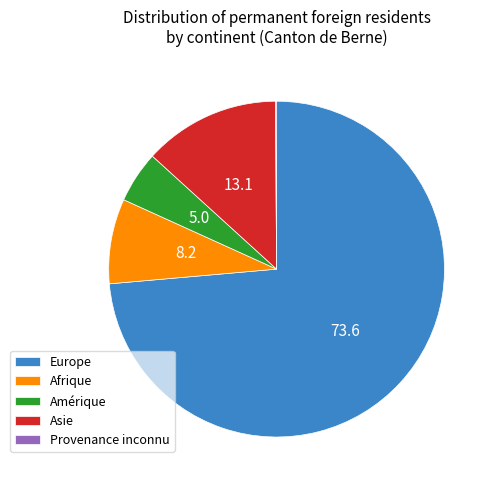

Is Europe the majority of the pie?

Yes